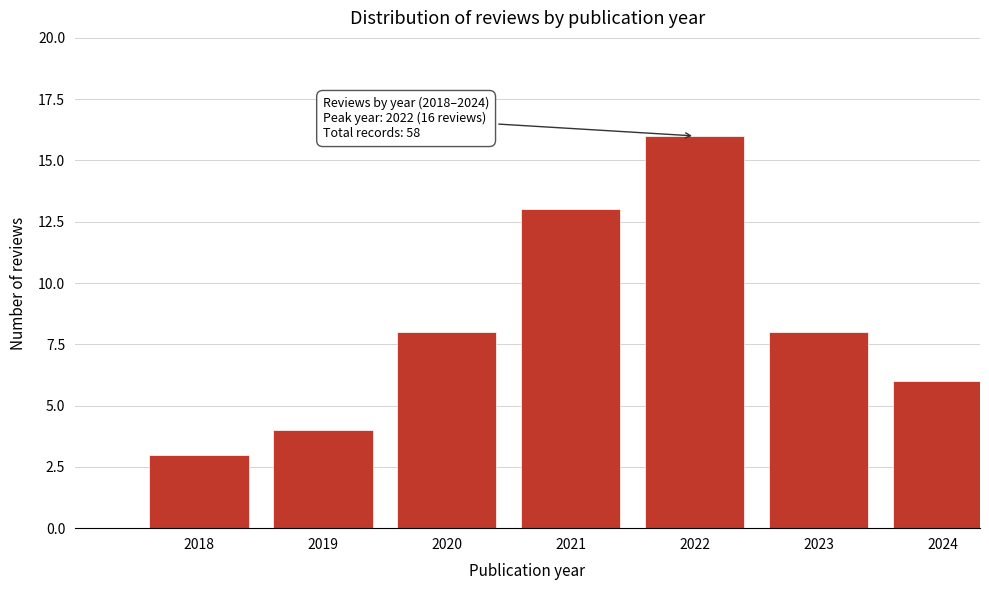

Reading left to right, what are all the values shown in this chart?

2018=3	2019=4	2020=8	2021=13	2022=16	2023=8	2024=6